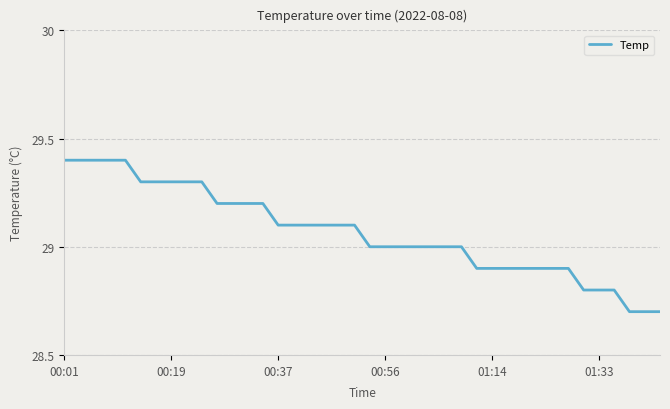

What is the minimum value shown in the chart?

28.7